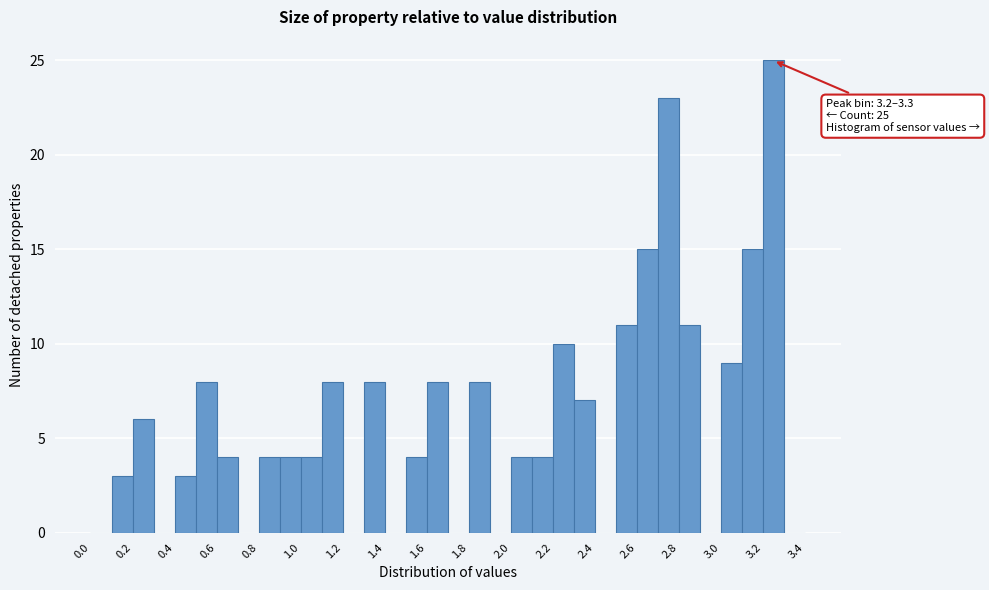

Which range on the x-axis has the tallest bar?

3.2 to 3.3